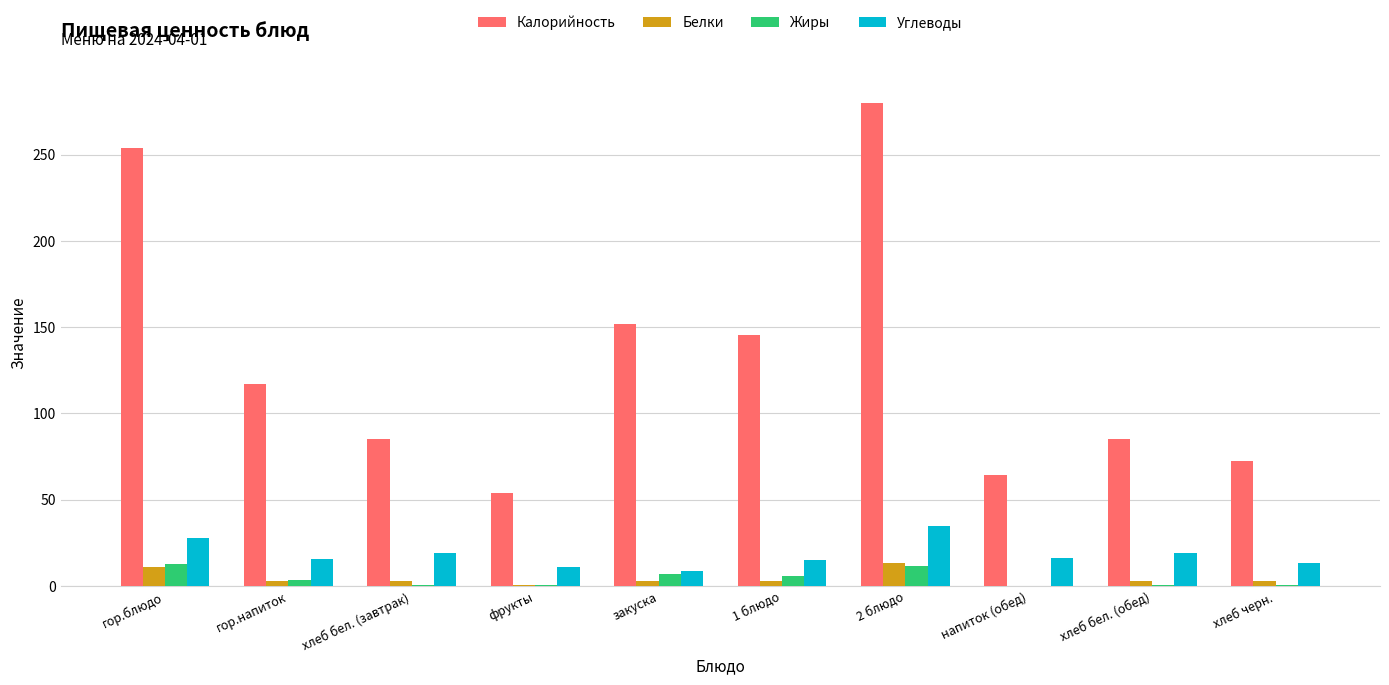

Does the chart contain stacked bars?

No